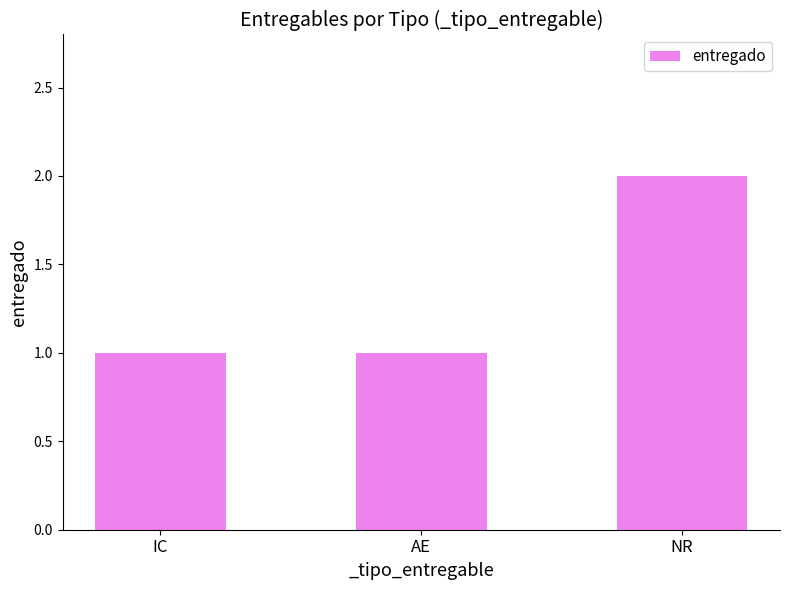

What position from the left is IC?

1